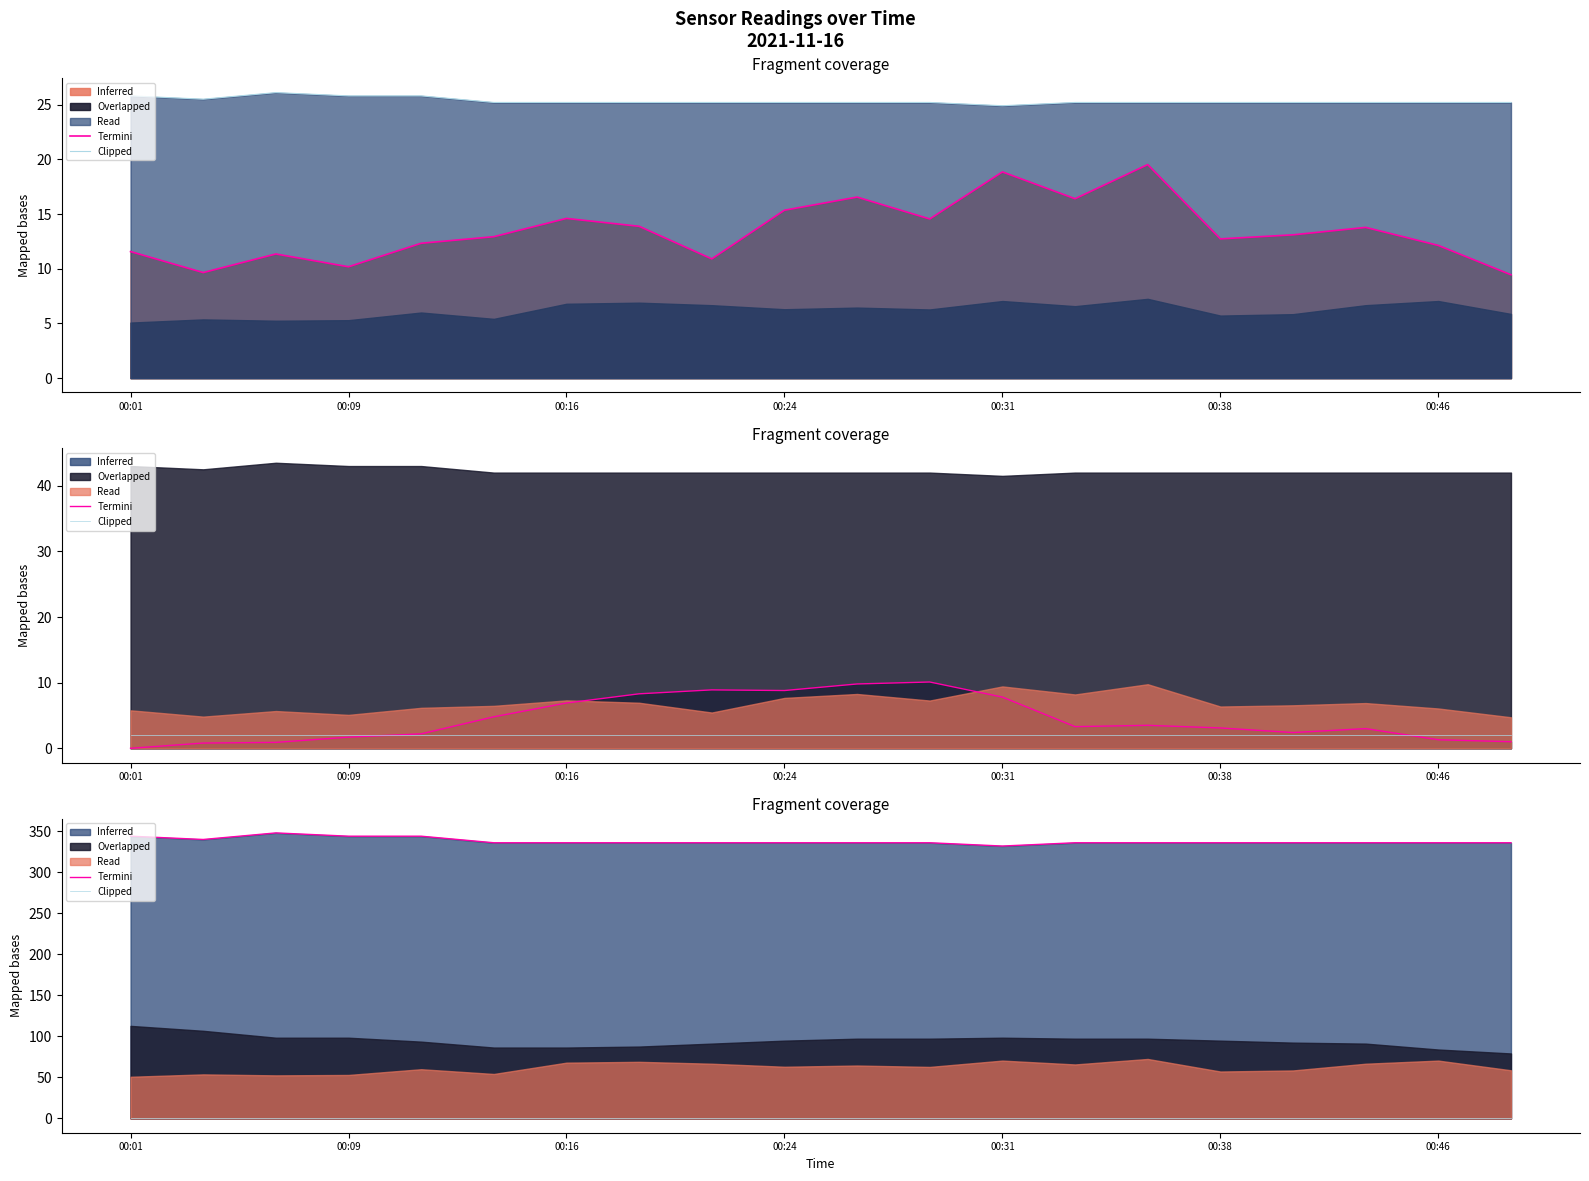

True or false: Clipped and Termini_P1 cross at least once.

False